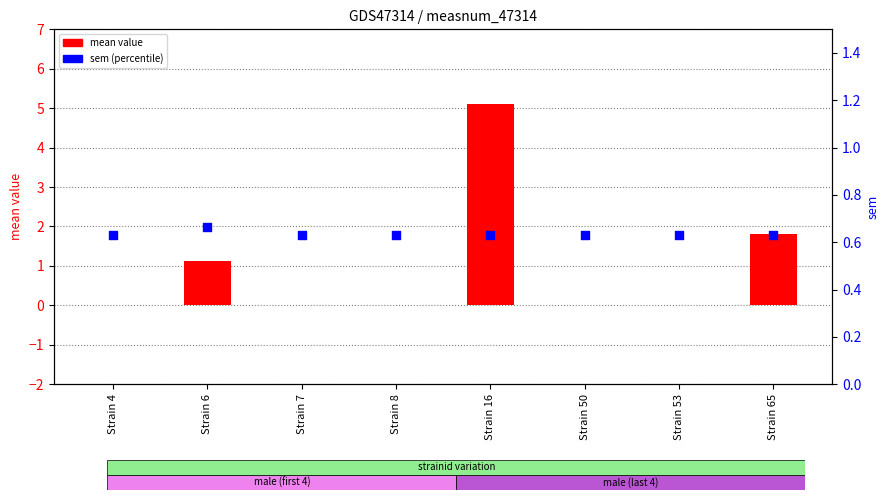

Which series contains the highest Y value?

mean value